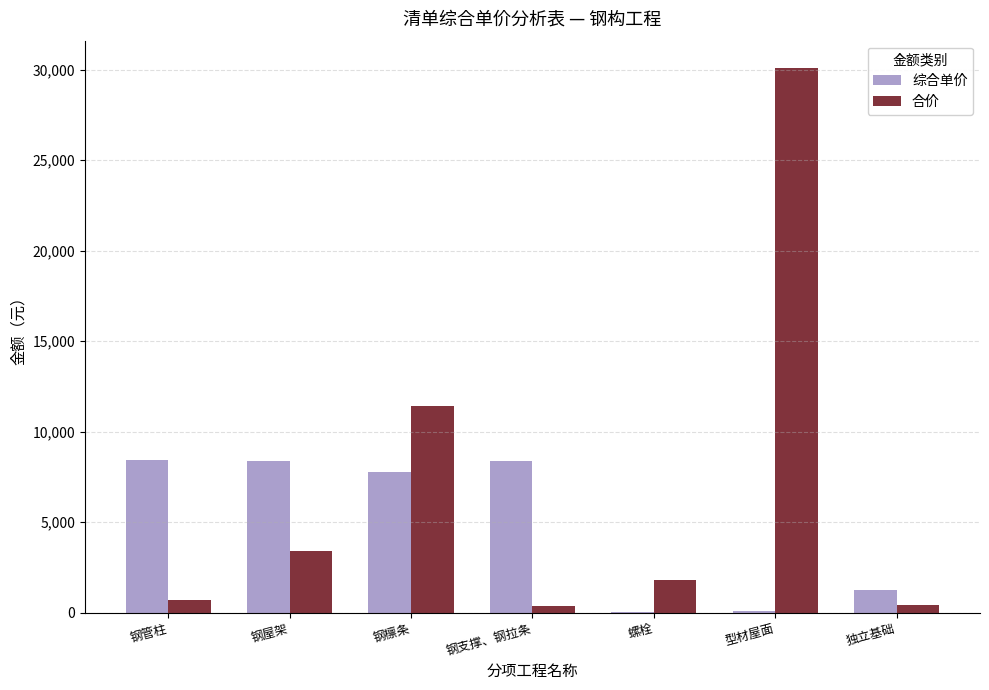

Which series has the largest total across all categories?

合价